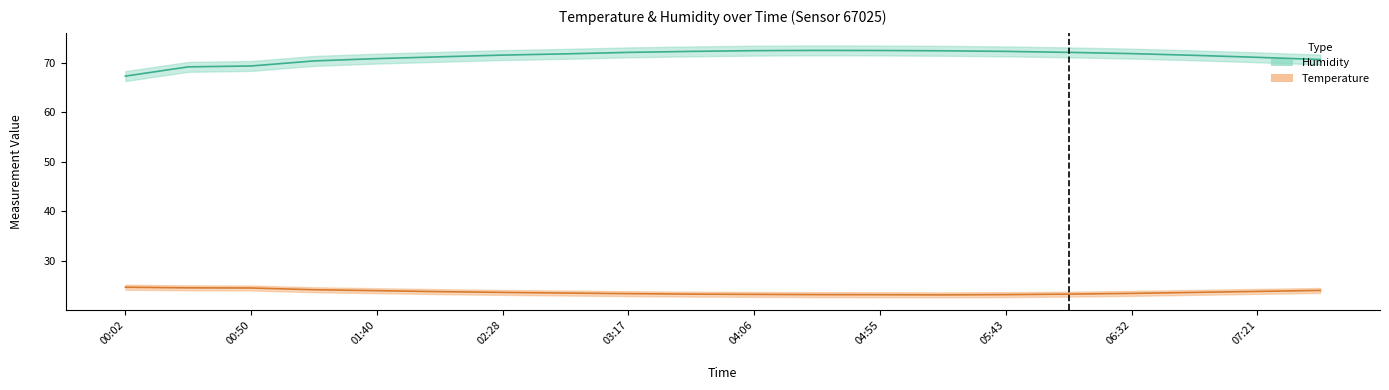

At 02:28, list the series in order from largest to smallest.

Humidity, Temperature